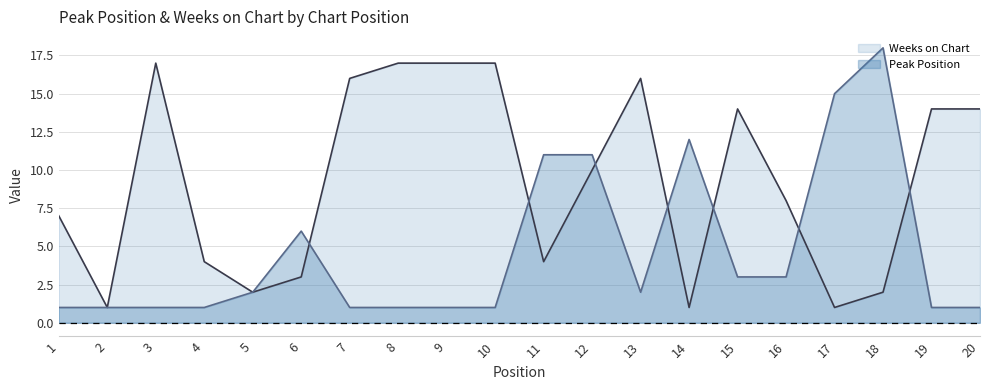

The Weeks on Chart (line) series shows 17 at 3. True or false?

True